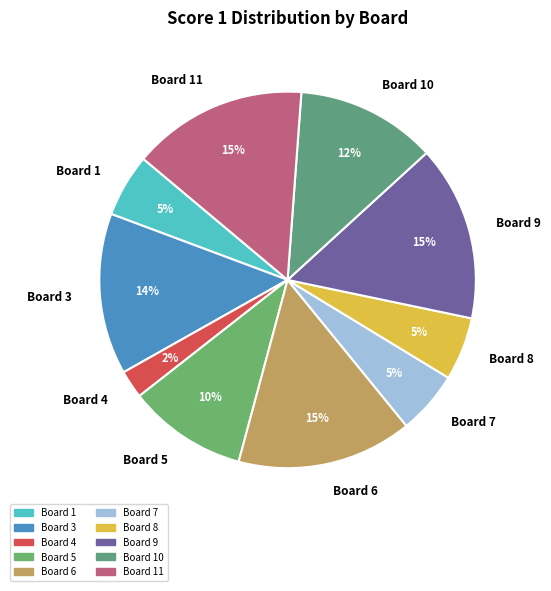

True or false: Board 9 accounts for 3% of the total.

False